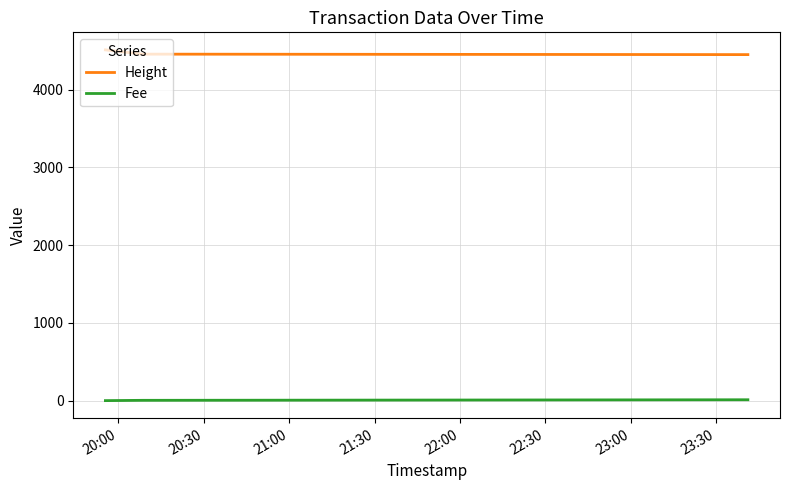

What is the highest value of the Height series?

4510.0